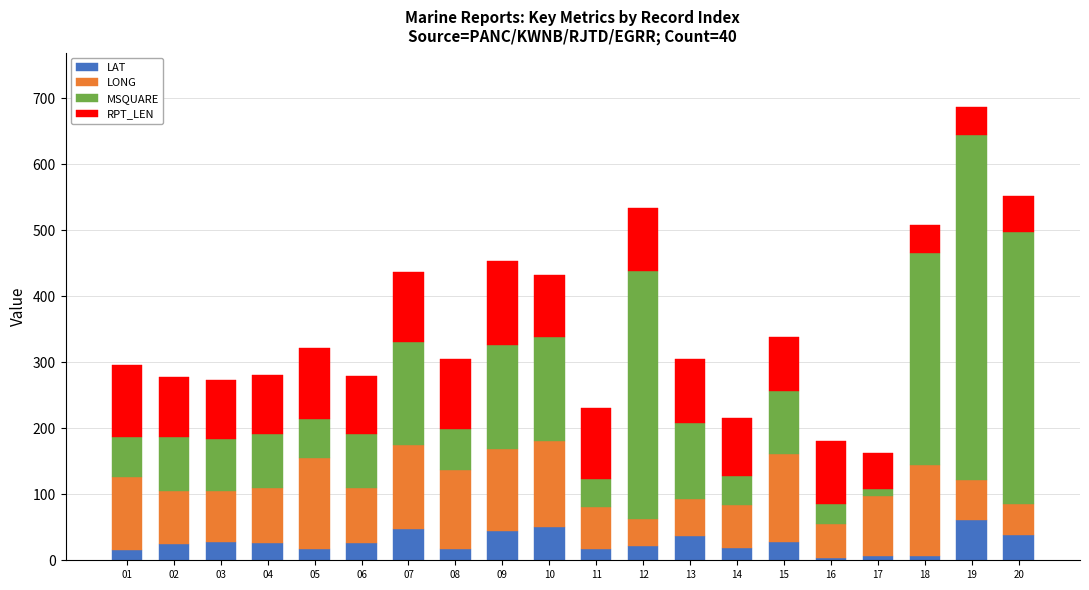

Are the bars grouped side by side (vs. stacked)?

No